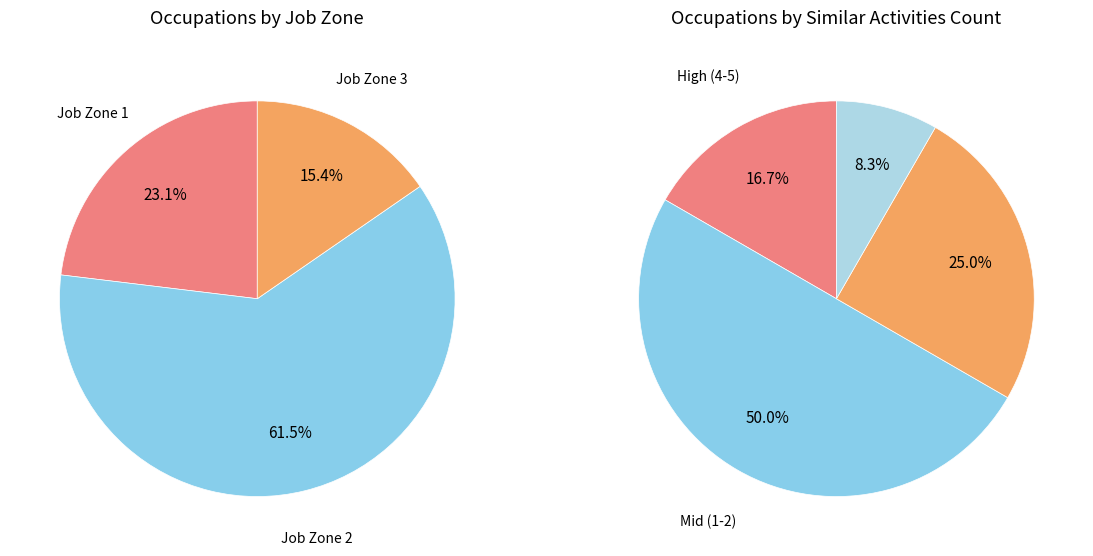

True or false: Highway Maintenance Workers accounts for 3% of the total.

False